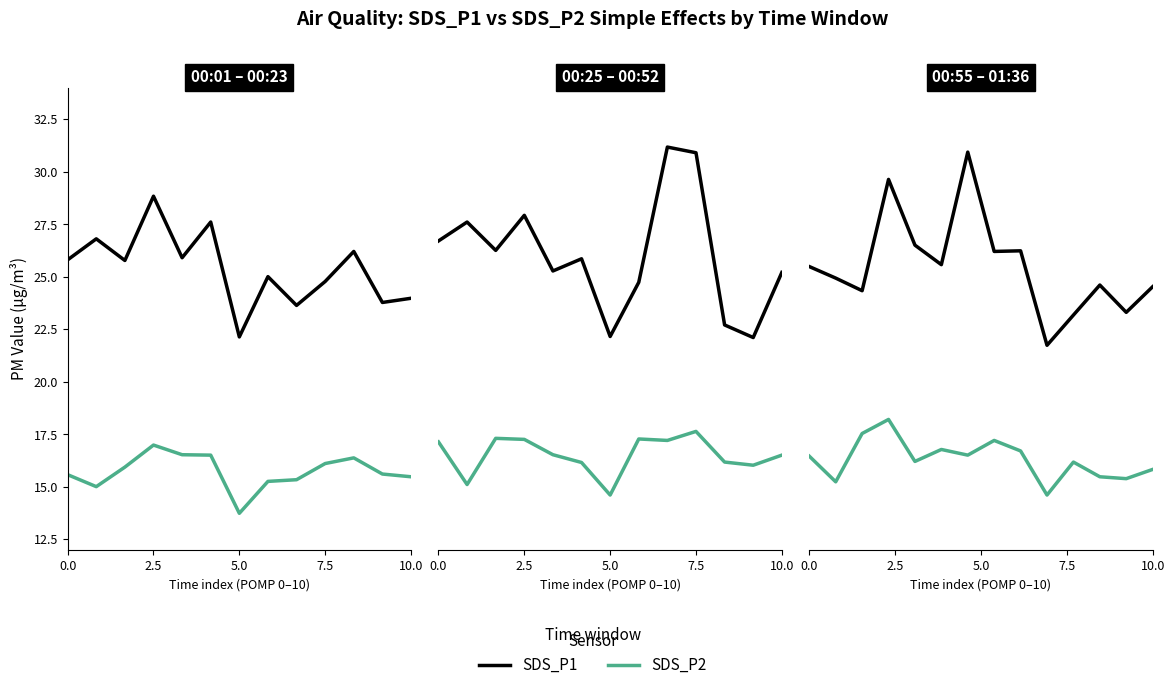

What is the value of the SDS_P1 point at the 9th from the left?

26.2